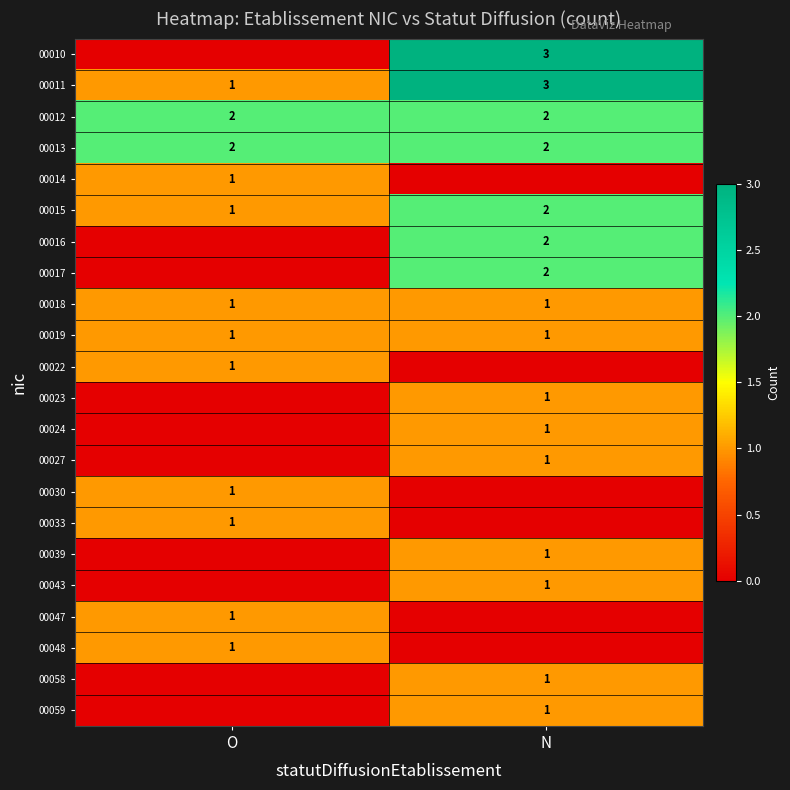

The value of 00059 at N is 0. True or false?

False